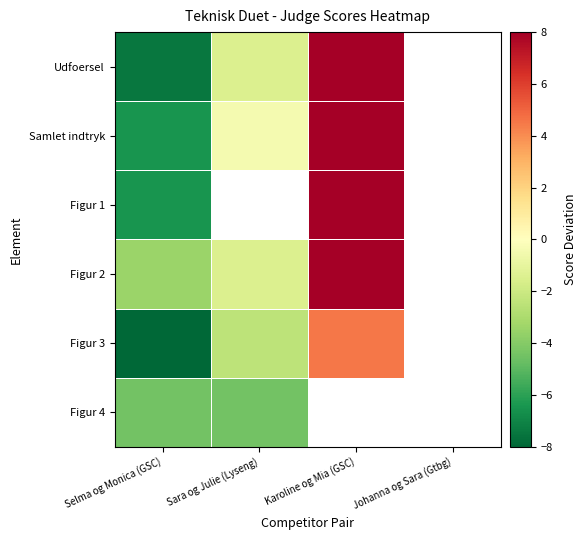

The value of Samlet indtryk at Selma og Monica (GSC) is -6.5. True or false?

True